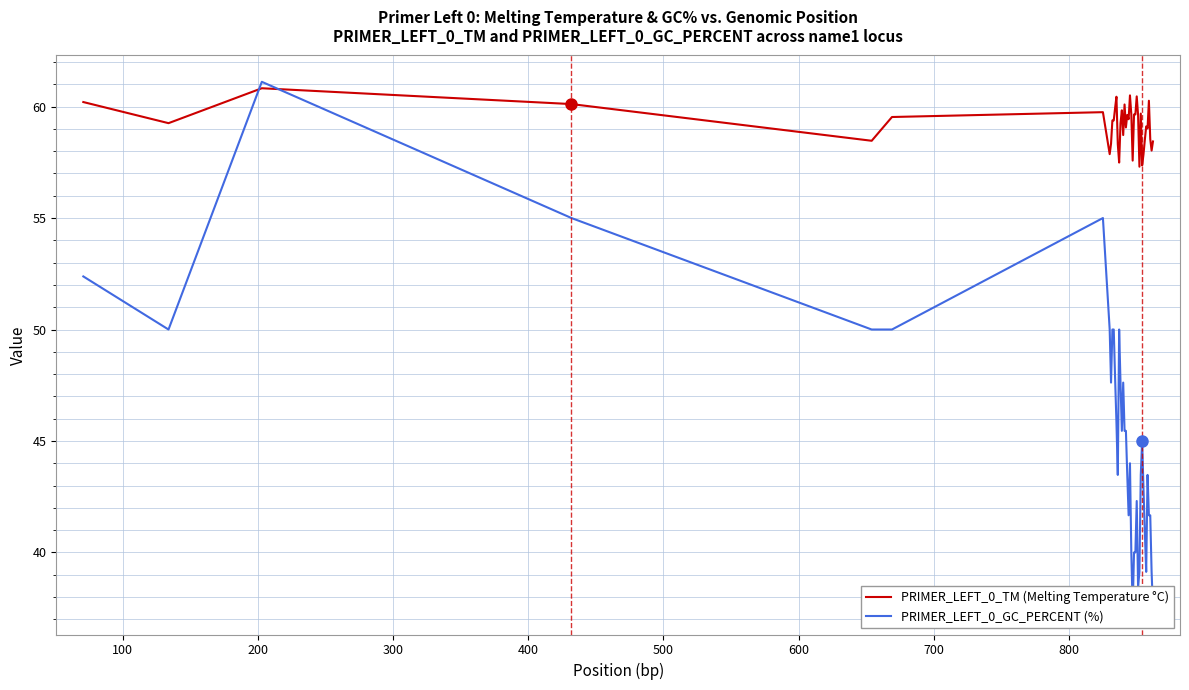

What is the minimum value for PRIMER_LEFT_0_TM (Melting Temperature °C)?

57.3